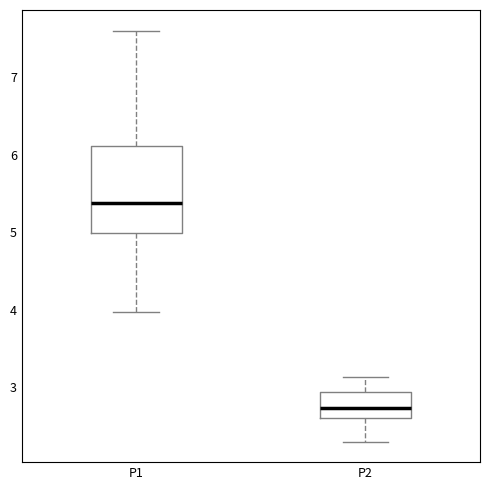

Reading left to right, transcribe this box plot: for each box, give where its median line is, the range the box spans, and where its two whiskers end, as read against the y-axis. The values are not printed on the chart, so give them approximately, as read against the axis.

P1: median 5.4, box 5.0 to 6.1, whiskers 4.0 to 7.6
P2: median 2.7, box 2.6 to 2.9, whiskers 2.3 to 3.1